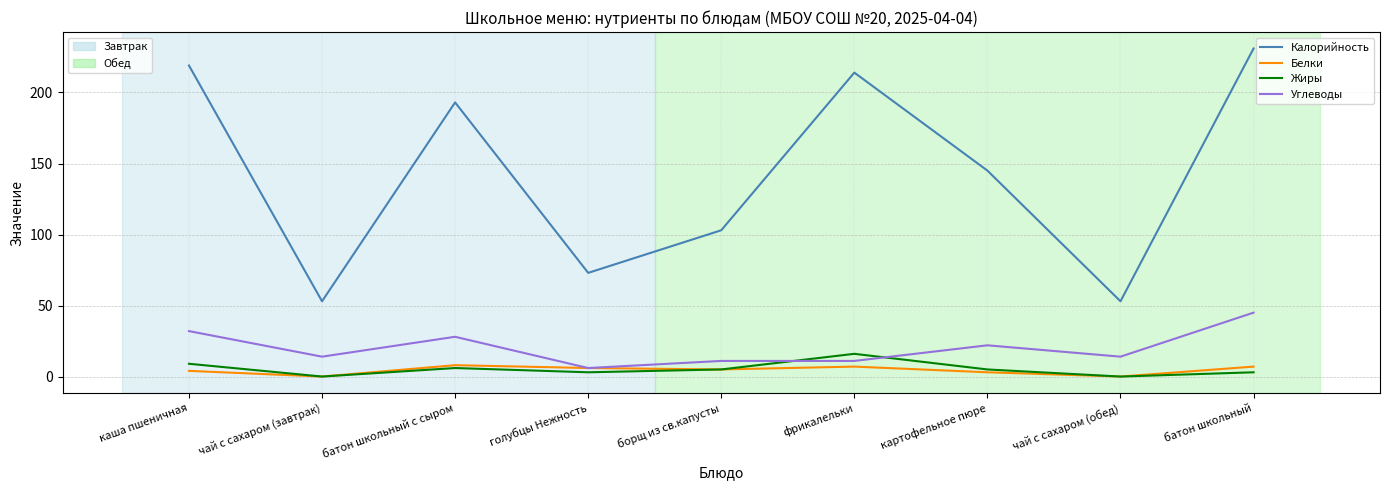

Which category has the highest value across all series?

батон школьный